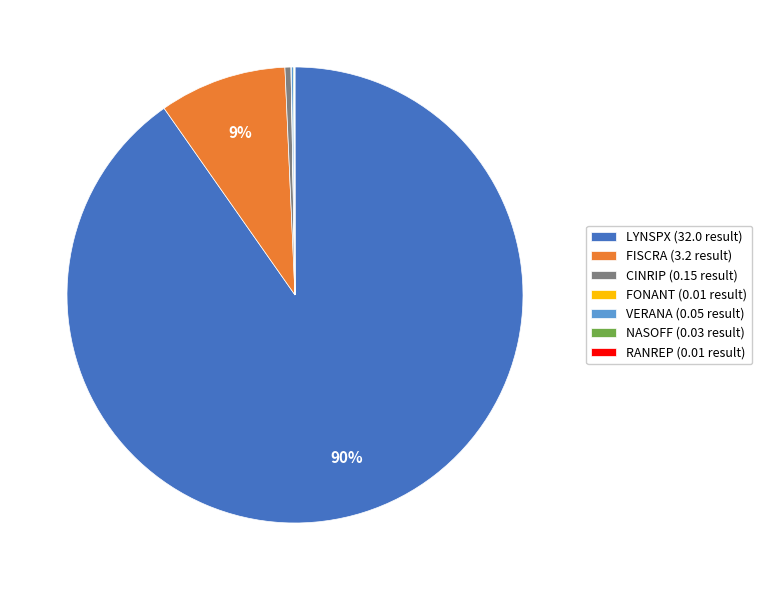

Which category has the biggest portion of the pie?

LYNSPX